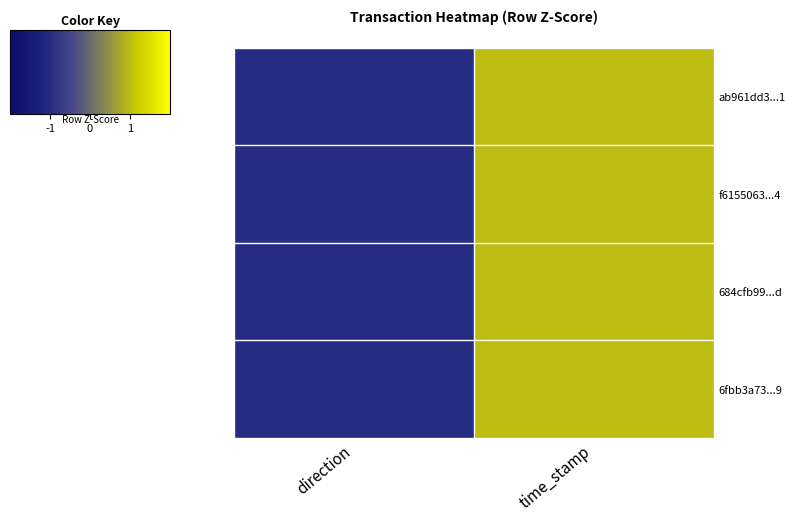

Rank the series at direction from highest to lowest value.

ab961dd3...1, f6155063...4, 684cfb99...d, 6fbb3a73...9